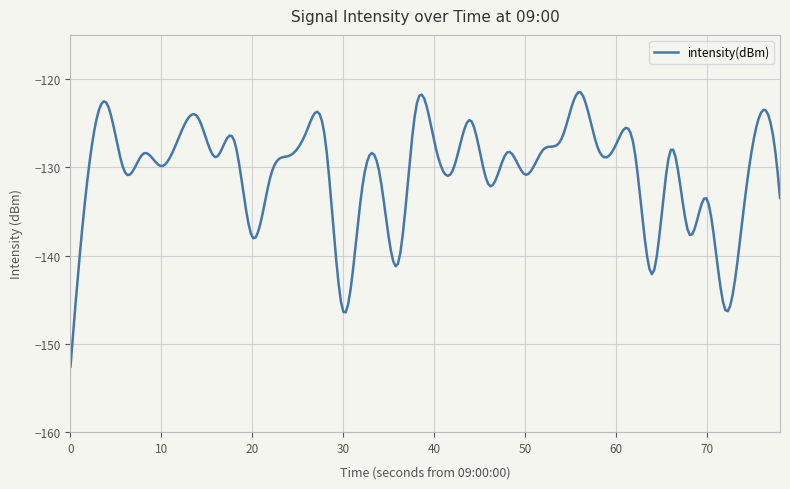

What is the difference between the maximum and minimum values?

31.1